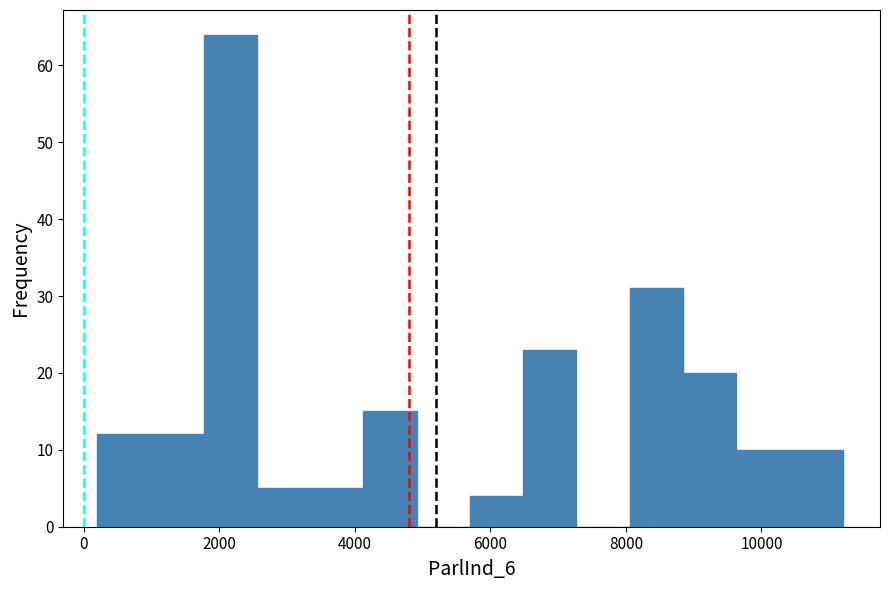

Around what value on the x-axis is the tallest bar? Give the approximate position of its centre, as read against the axis.

2200